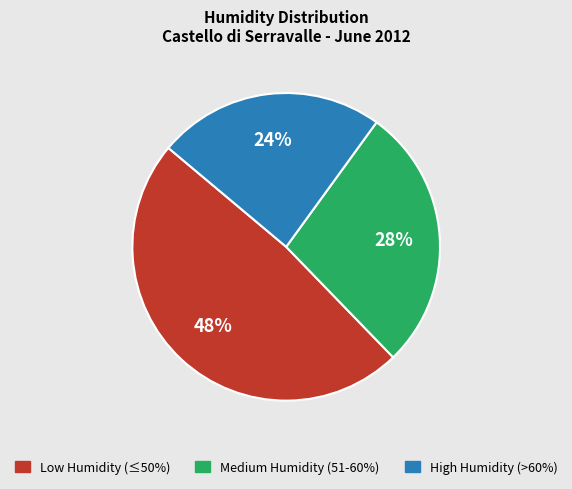

Does any single category account for the majority?

No